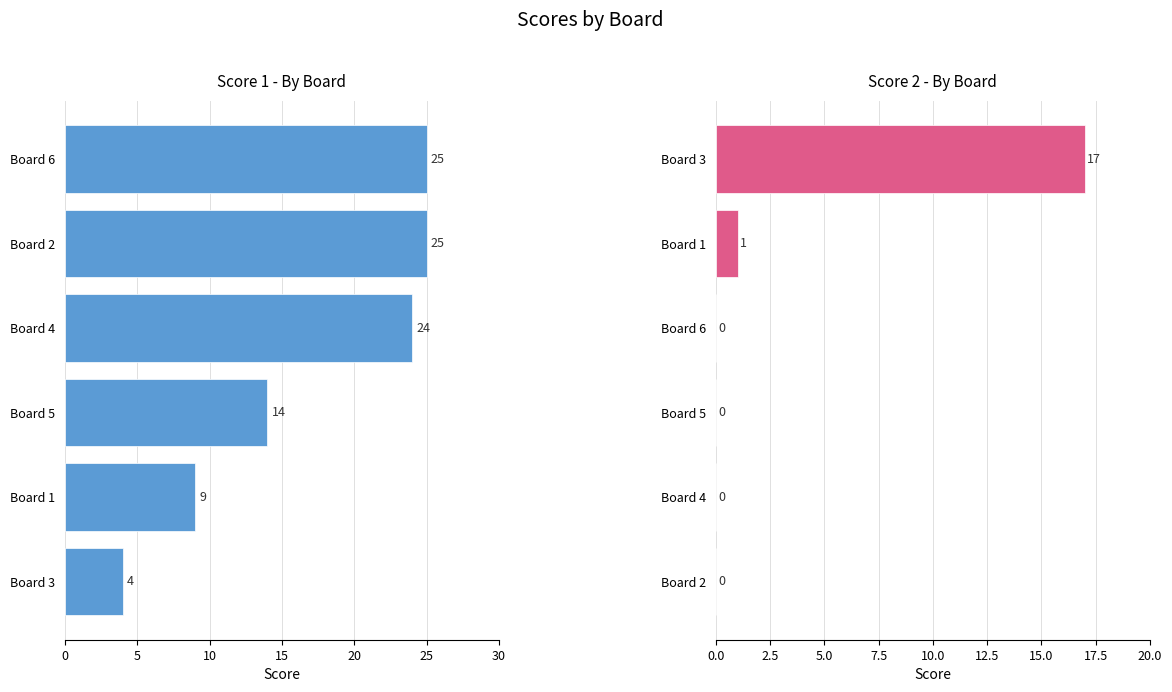

What is the difference between the maximum and minimum values in the Score 2 series?

17